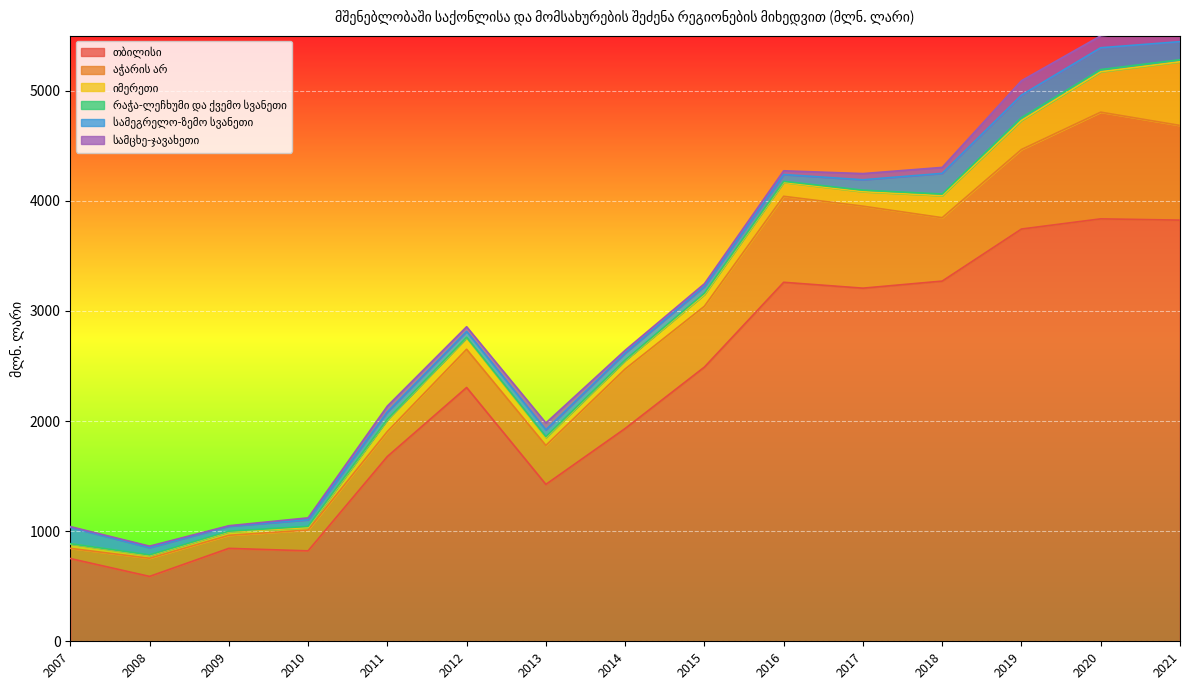

Between 2009 and 2018, which series saw the biggest shift?

თბილისი